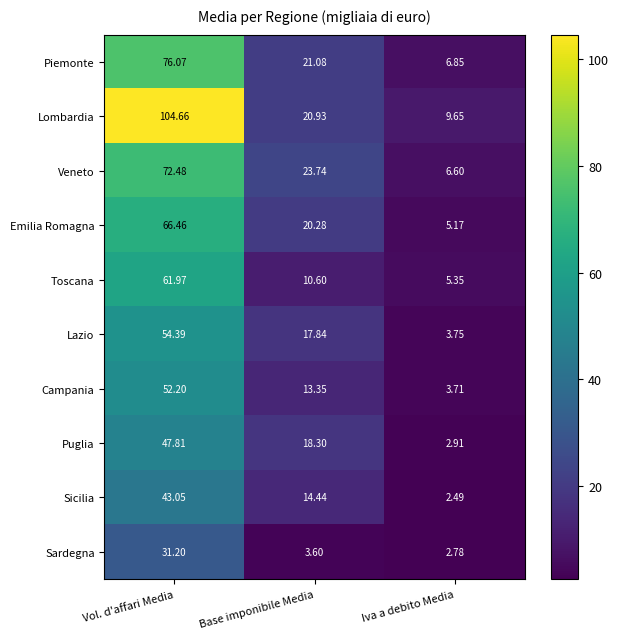

Which category has the highest value across all series?

Vol. d'affari Media